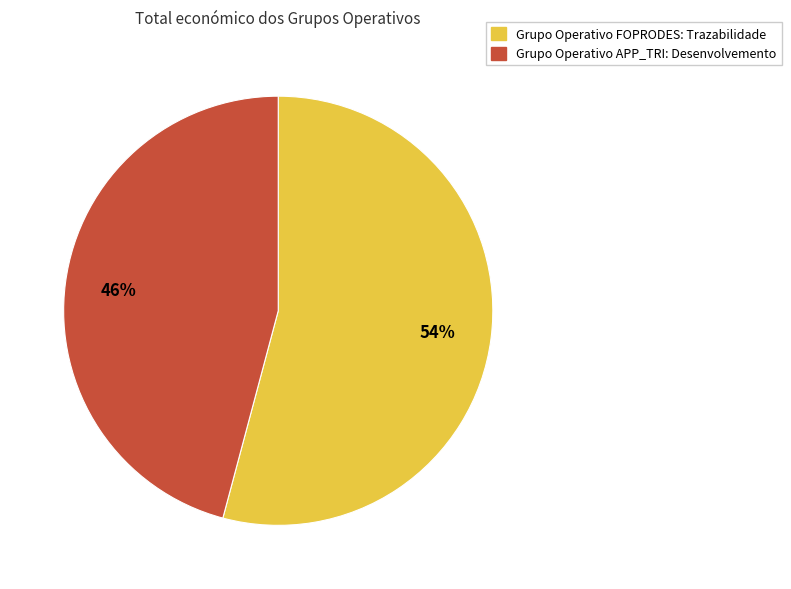

To the nearest percent, what is the difference between the largest and smallest slice percentages?

8%